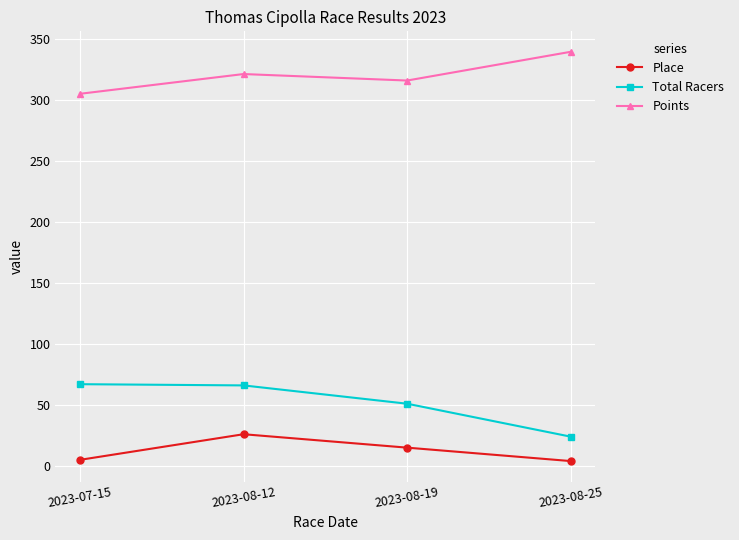

What is the label of the 1st point from the right?

2023-08-25